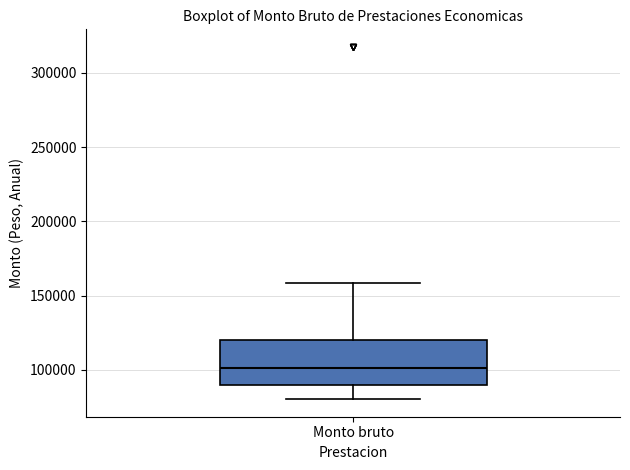

Where does the upper whisker of the box for Monto bruto end on the y-axis? The values are not printed on the chart, so give them approximately, as read against the axis.

160000